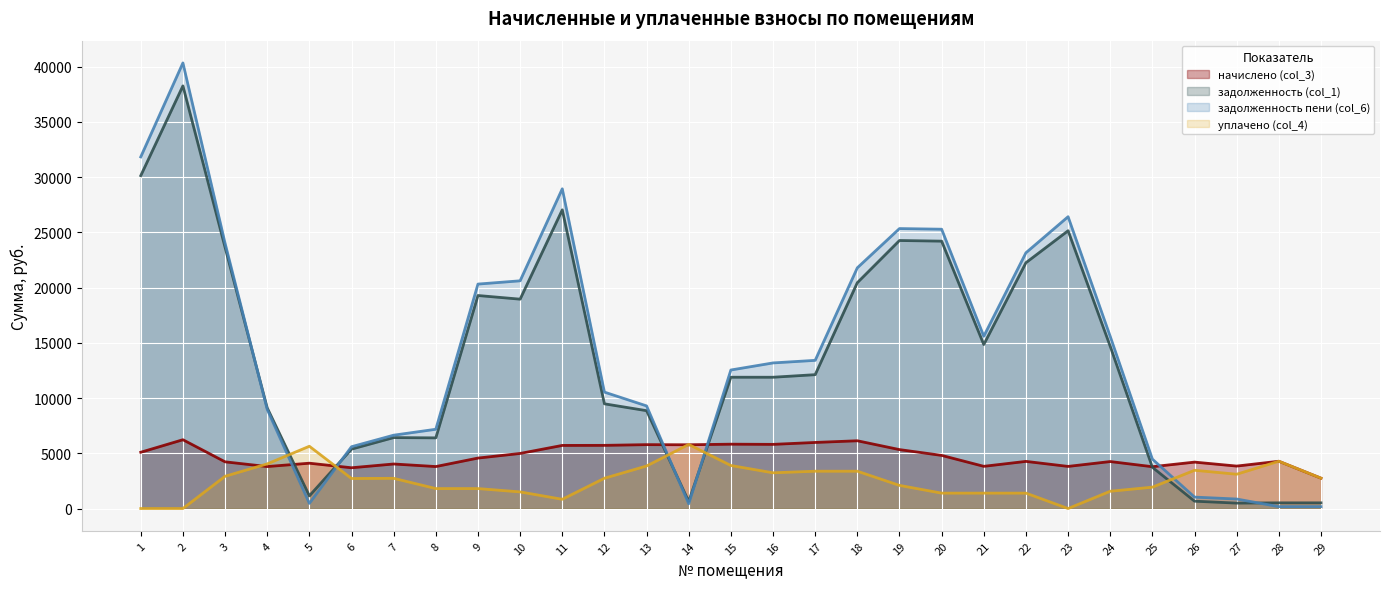

Where do задолженность пени (col_6) and начислено (col_3) first cross each other?

4 and 5